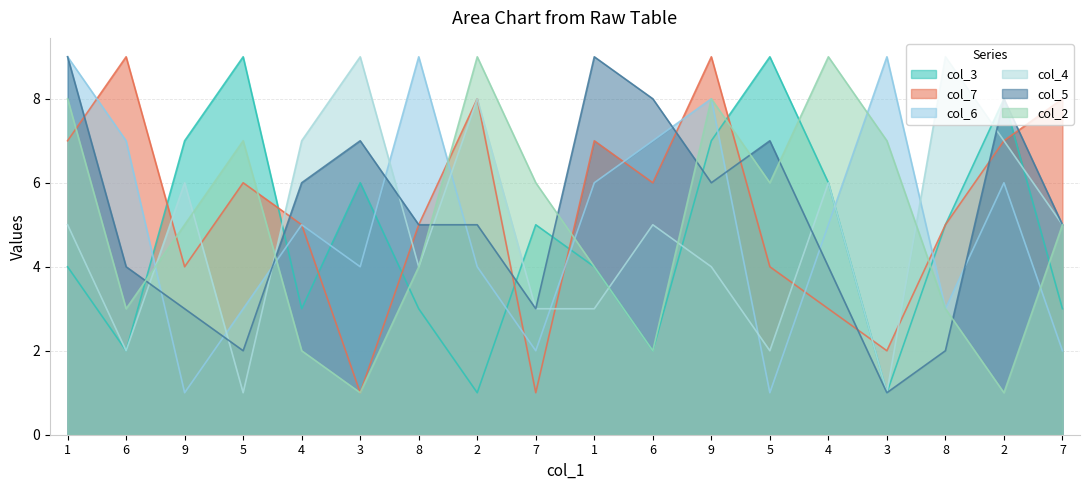

What is the spread (max minus min) of values at 6?

7